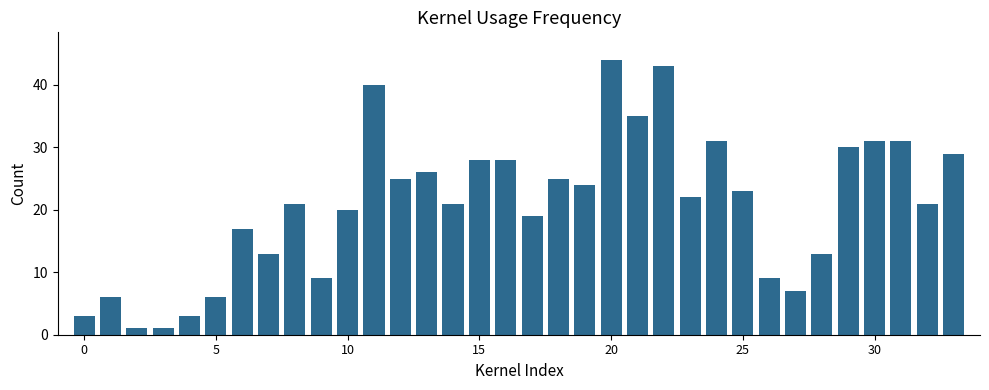

What is the average value?

21